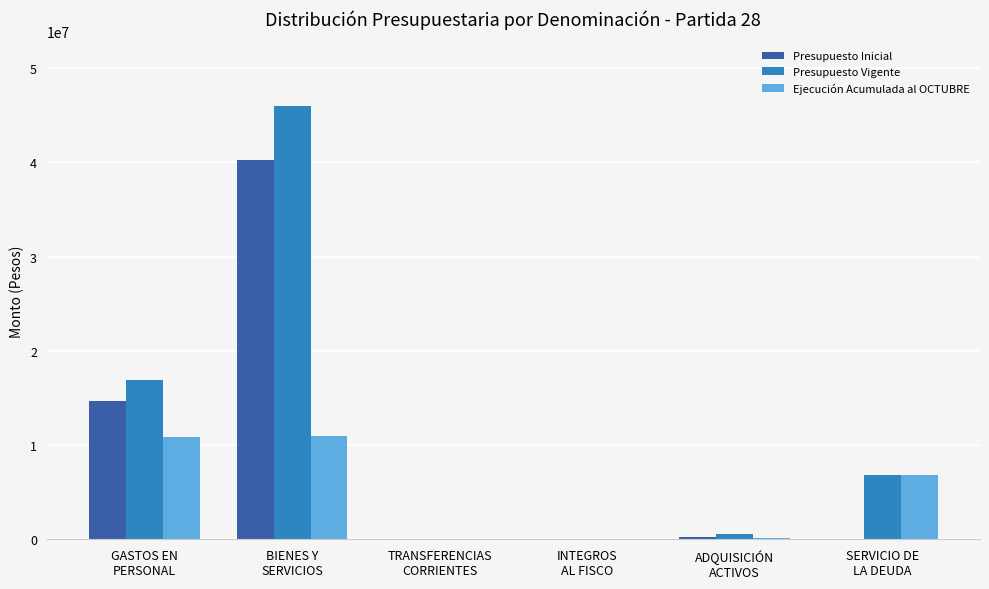

Which series has the largest total across all categories?

Presupuesto Vigente